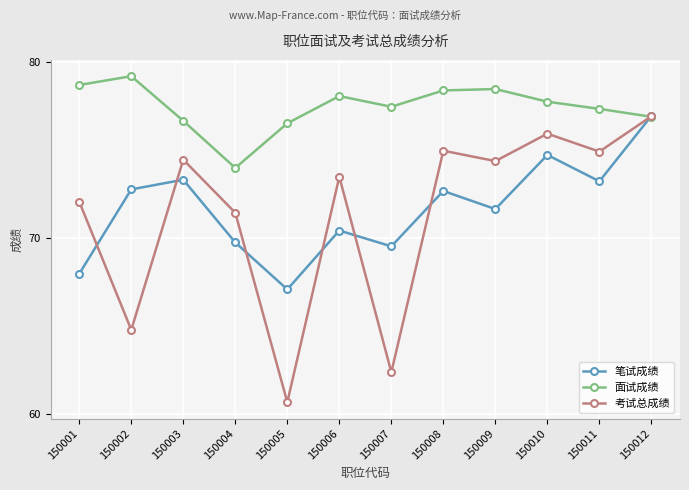

Where does the 面试成绩 series first go above 77?

150001